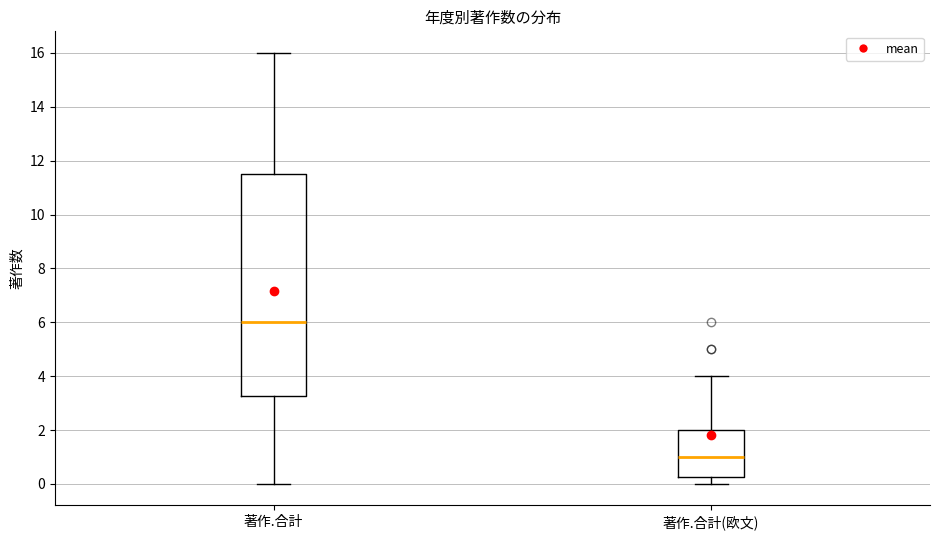

Which box has the lowest median line?

著作.合計(欧文)